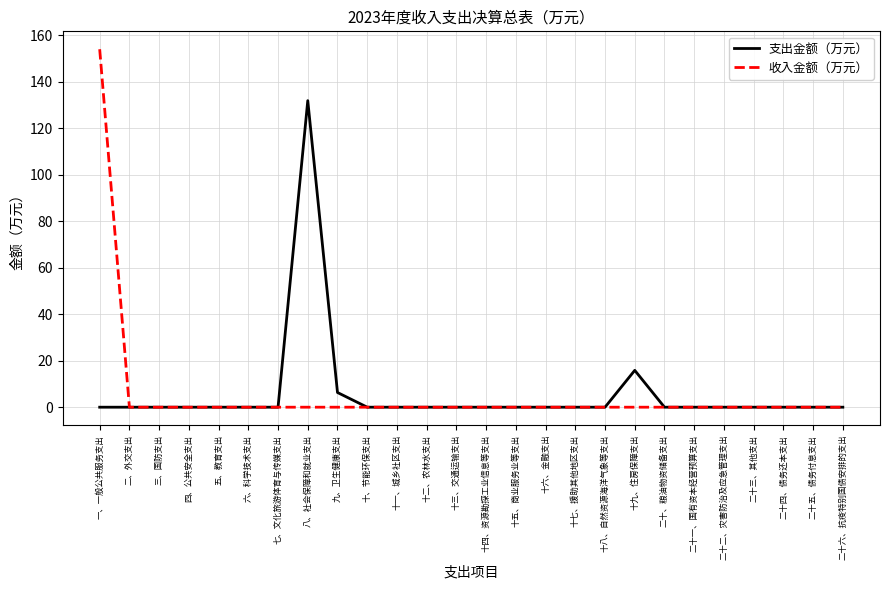

The 支出金额（万元） series shows 0.0 at 十六、金融支出. True or false?

True